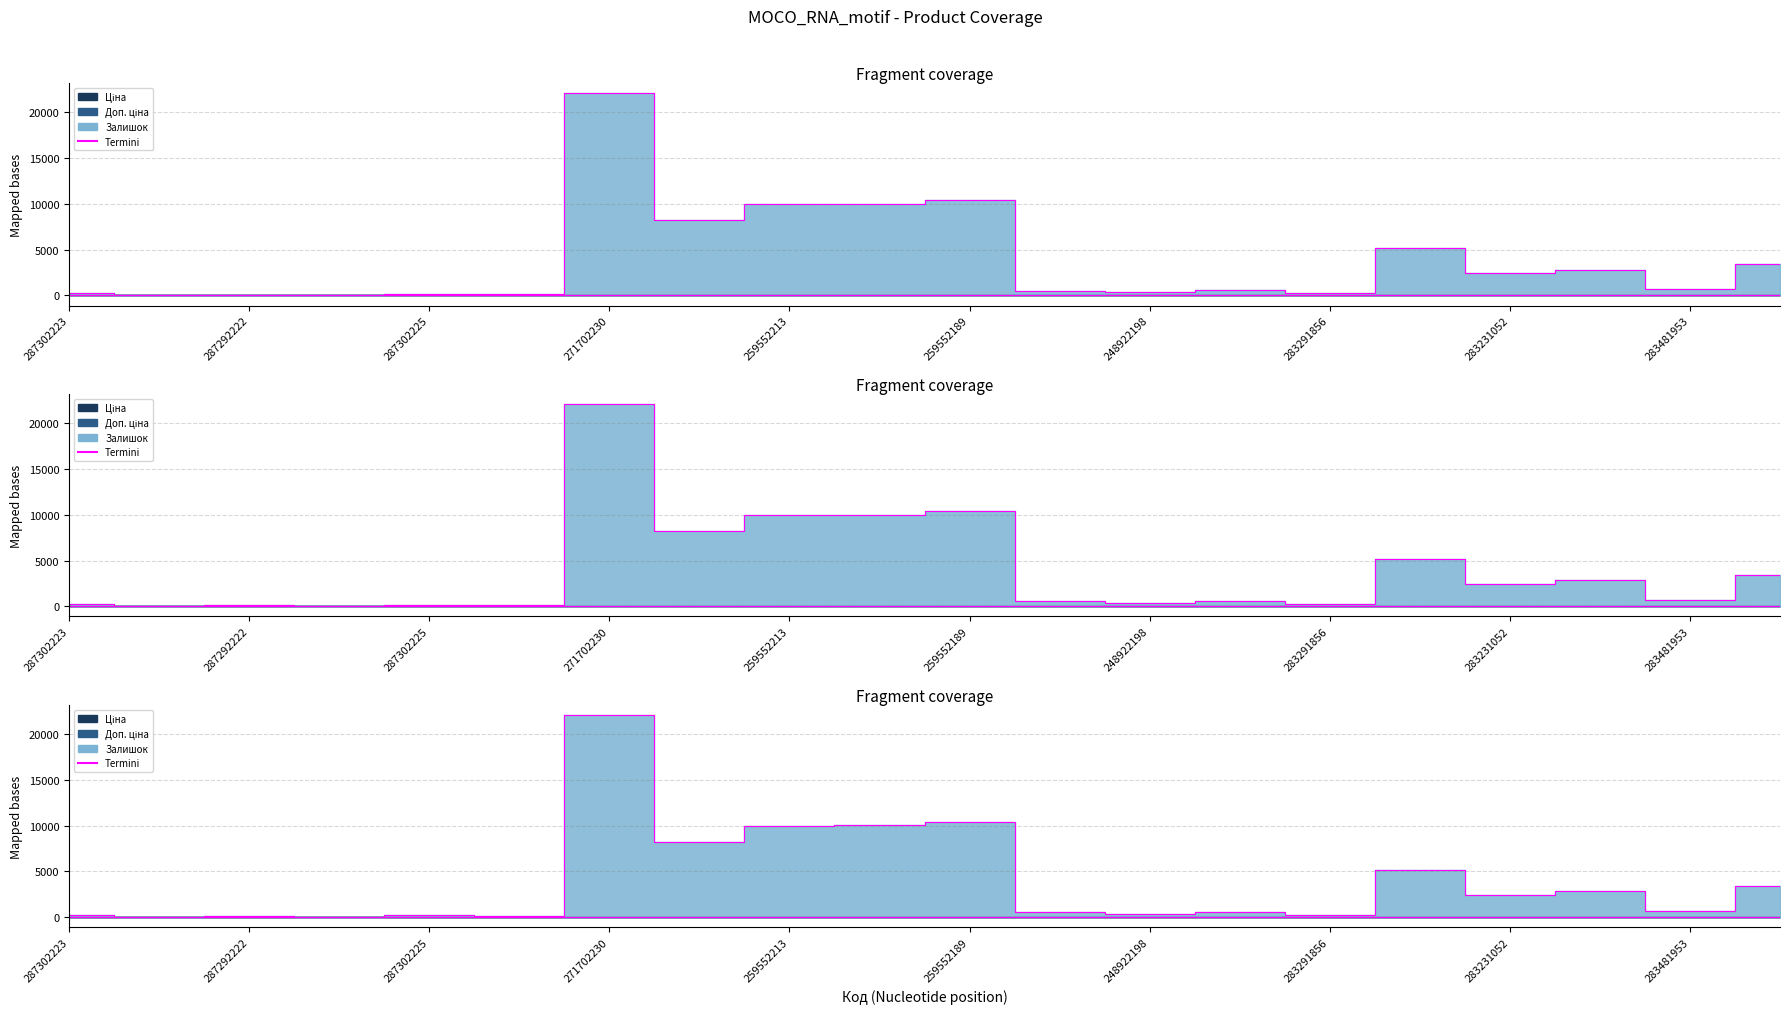

At which category does the data reach its first local valley?

287292222